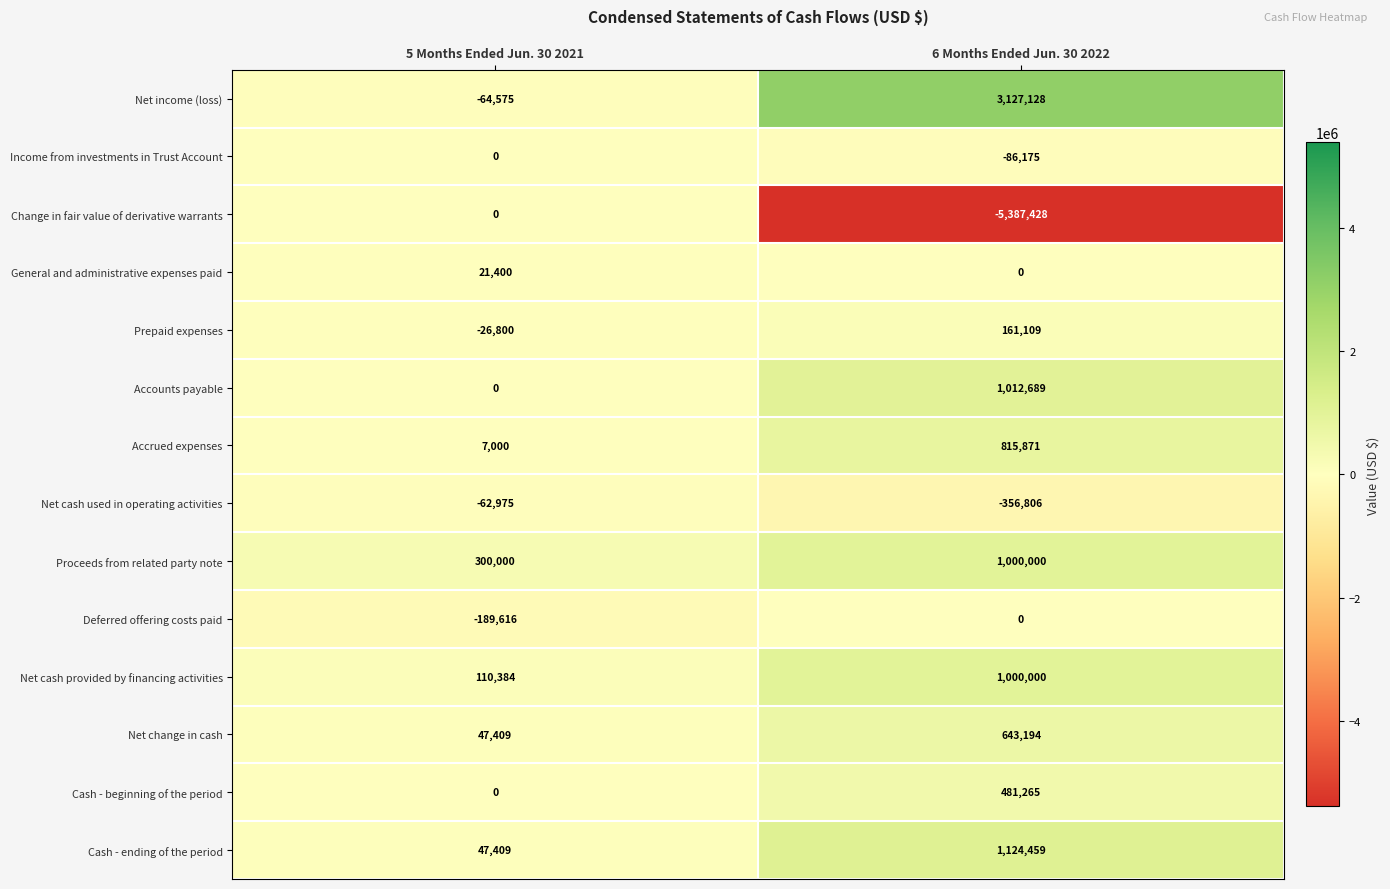

At which label does Change in fair value of derivative warrants reach its minimum?

6 Months Ended Jun. 30 2022